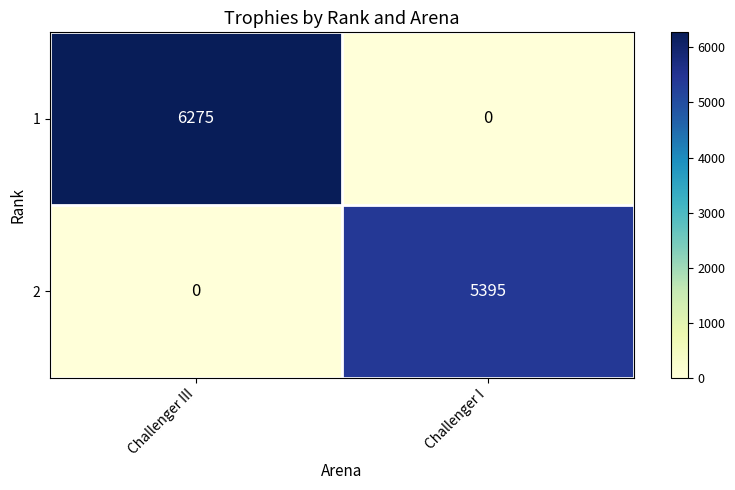

How many data points does each series have?

2